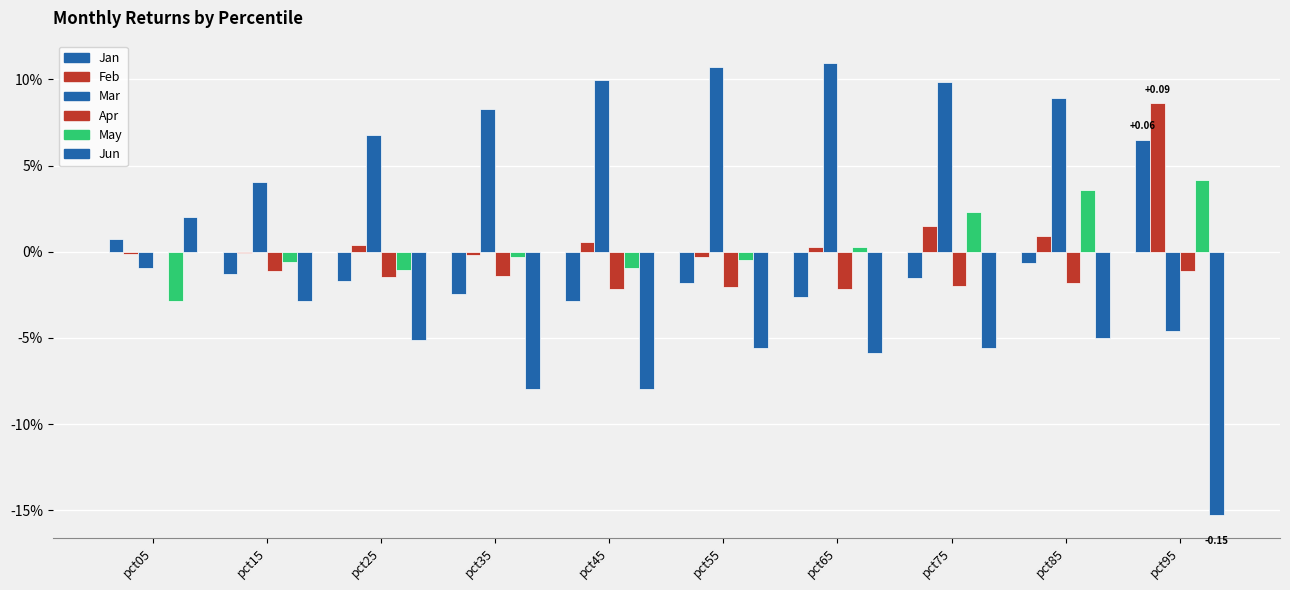

Which category has the lowest value across all series?

pct95